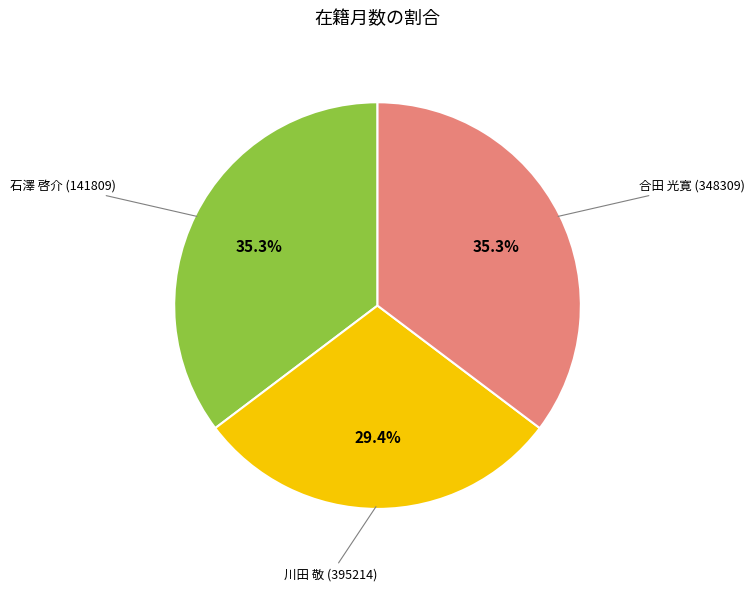

To the nearest percent, what is the difference between the largest and smallest slice percentages?

6%